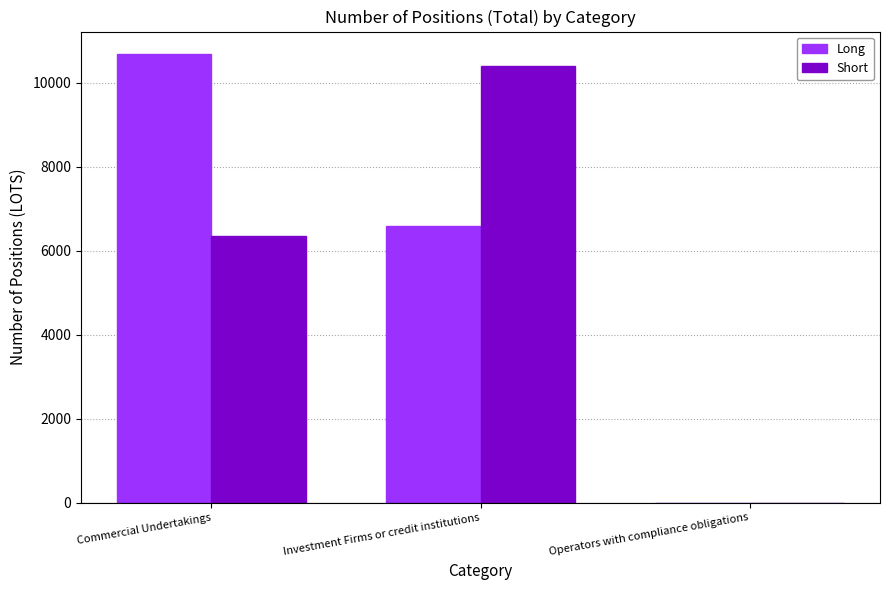

Is it true that Short equals -5217.5 at Operators with compliance obligations?

False